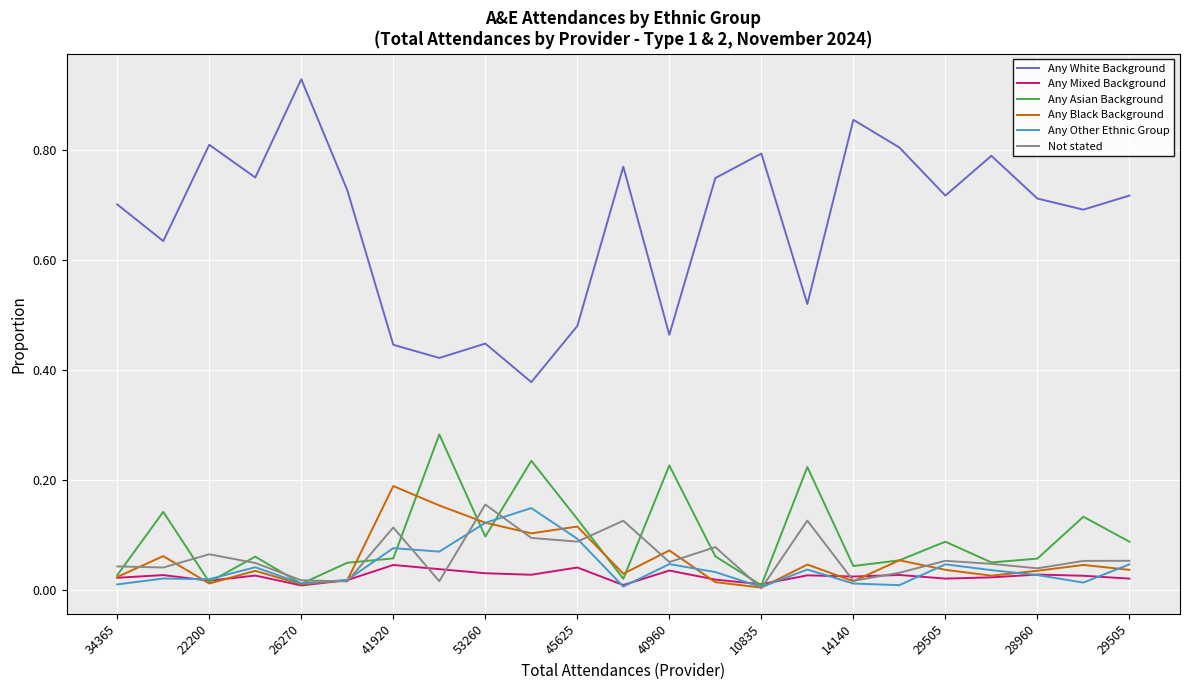

Which series has the widest spread of values?

Any White Background